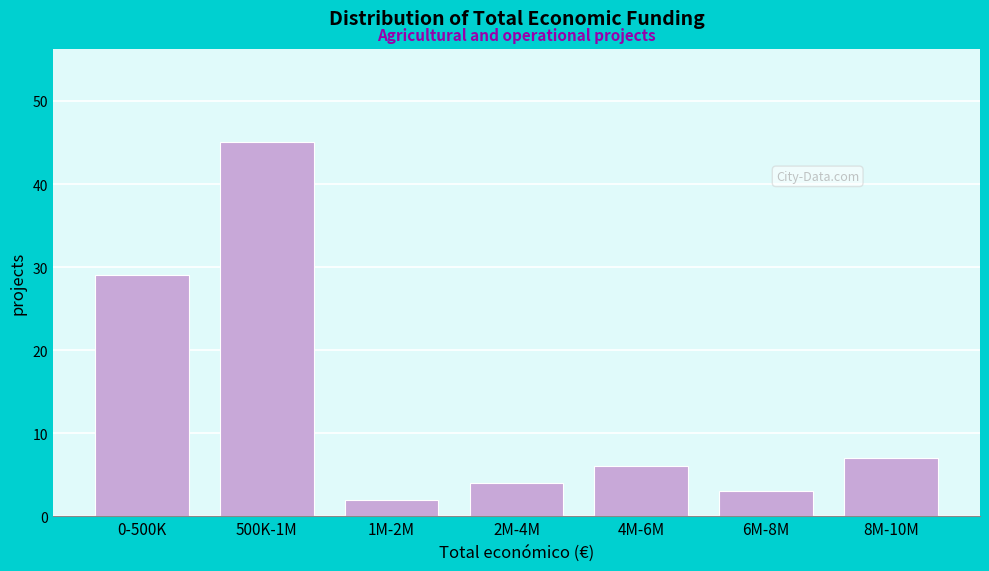

Reading left to right, list all the values displayed in this chart.

0-500K=29	500K-1M=45	1M-2M=2	2M-4M=4	4M-6M=6	6M-8M=3	8M-10M=7